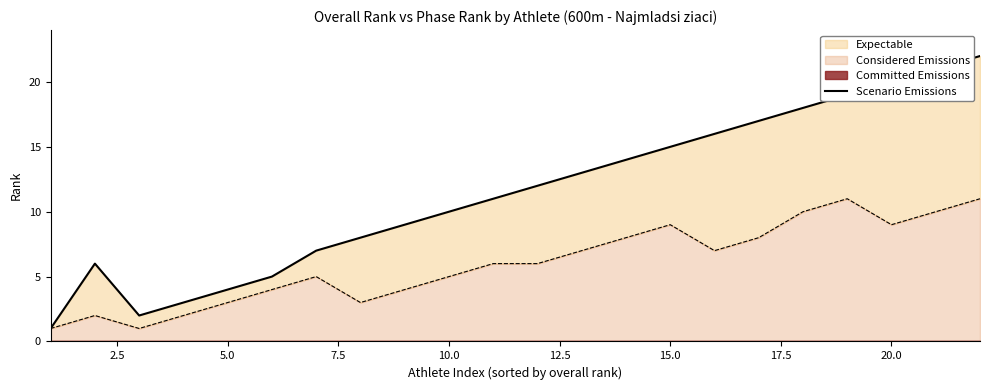

True or false: there are more than 2 points higher than both neighbors.

False